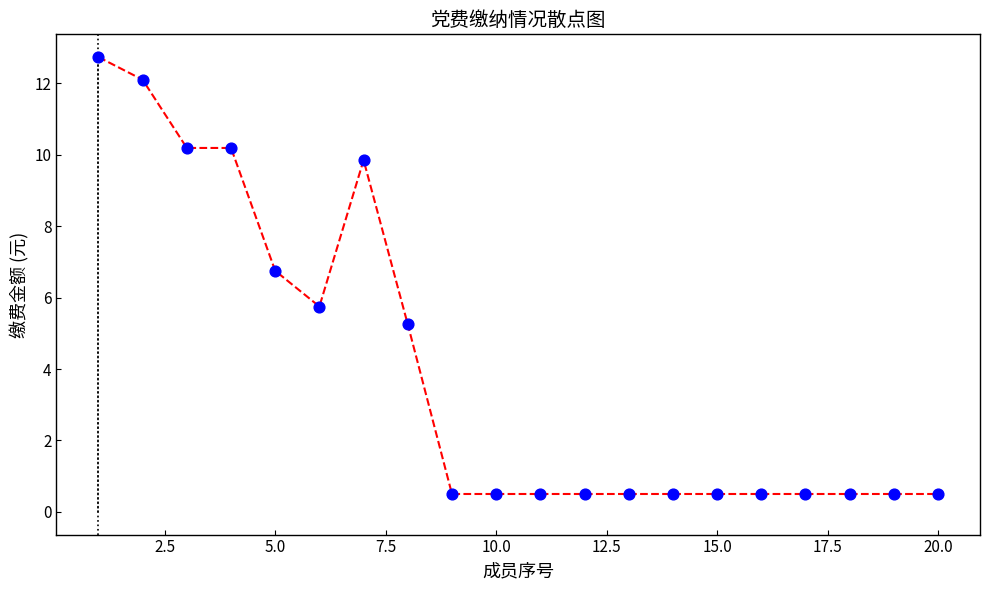

What Y value in the scatter plot is closest to 6?

5.8